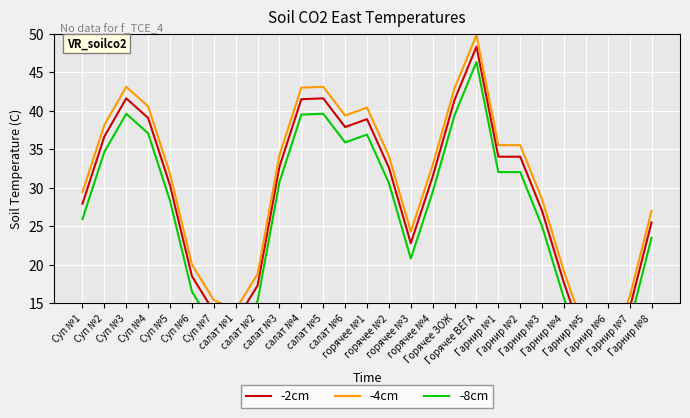

Count the number of data series in this chart.

3